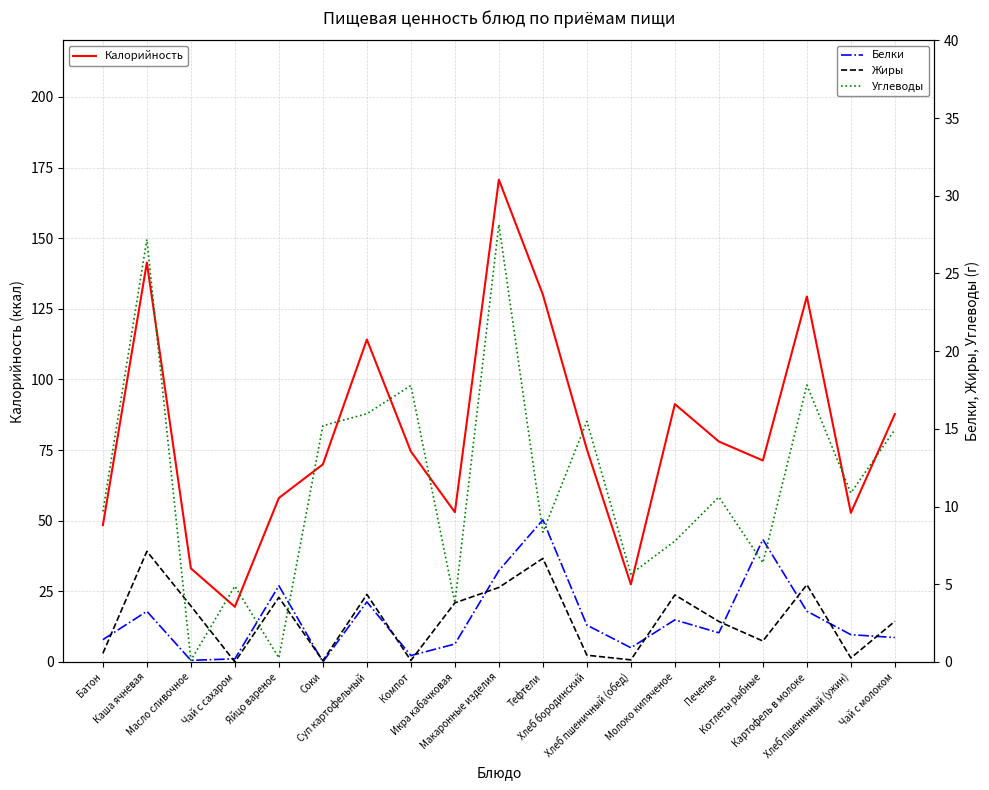

What is the total value across all series at Соки?

85.2